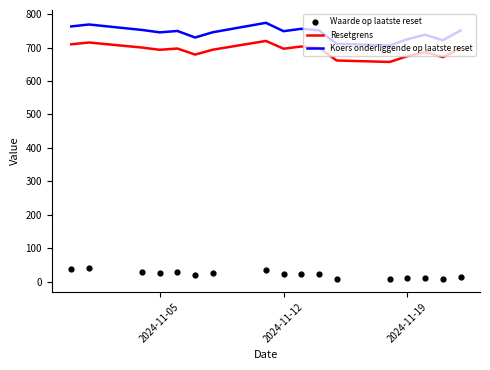

Which series has the widest spread of Y values?

Koers onderliggende op laatste reset